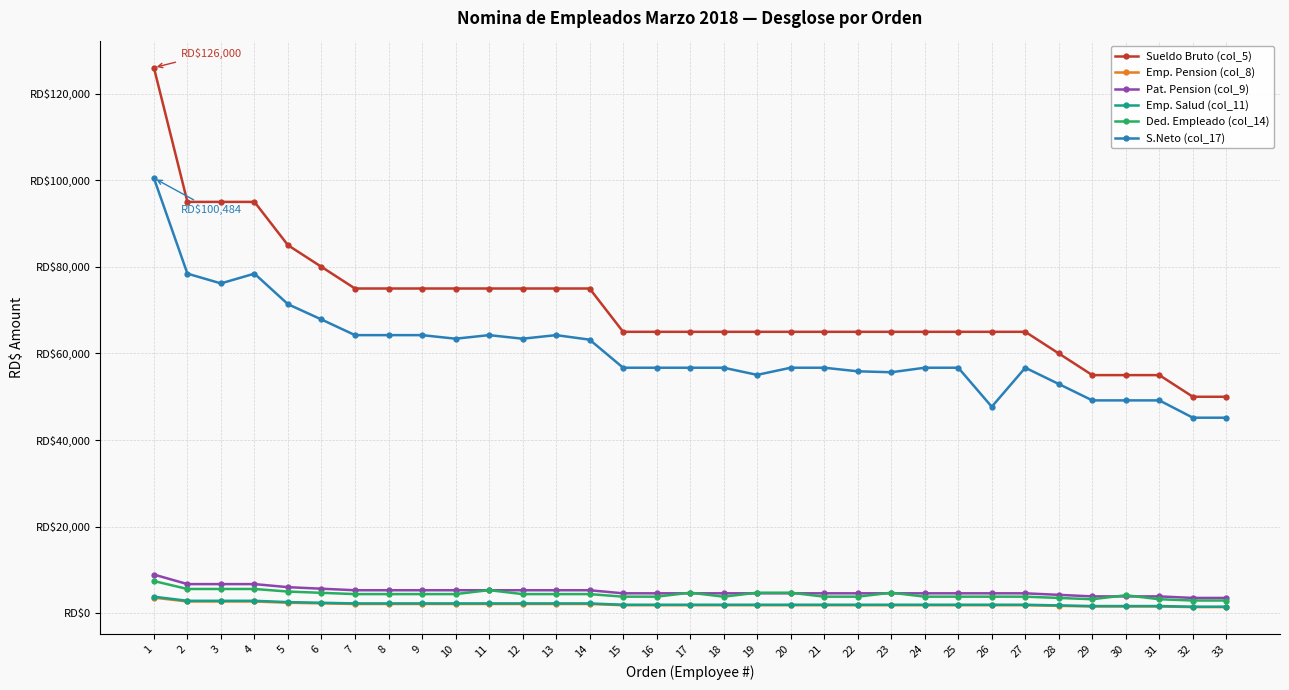

True or false: Sueldo Bruto (col_5) has a value of 75000.0 at 11.

True